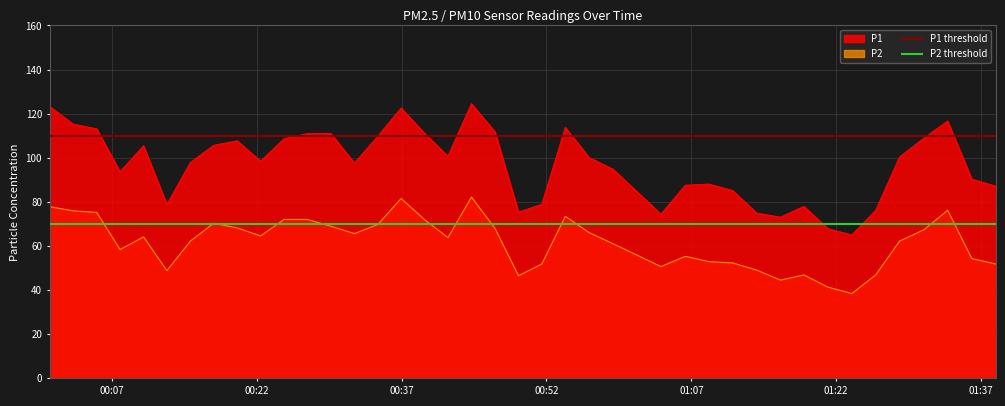

What is the maximum value for P1 threshold?

110